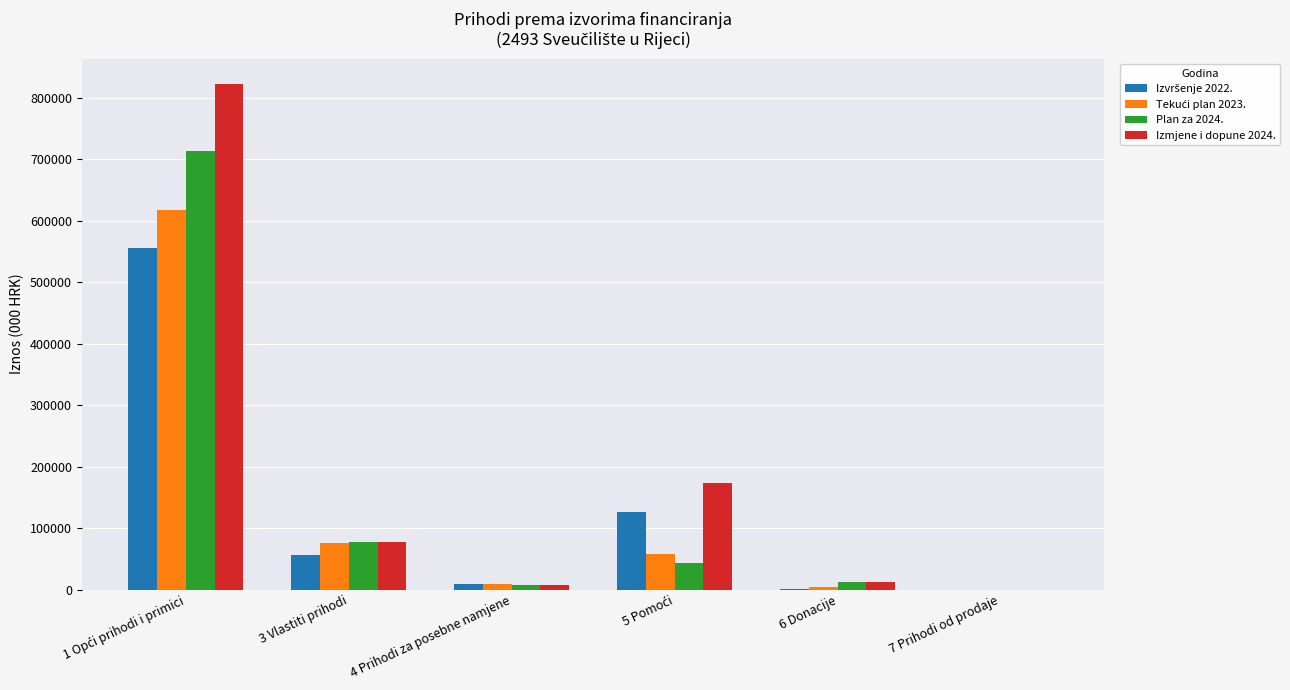

Which series has the widest spread of values?

Izmjene i dopune 2024.